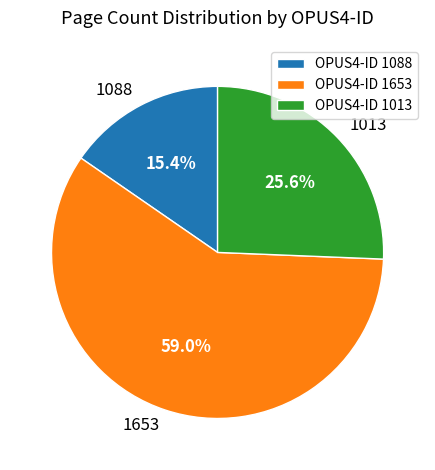

How many segments does this pie chart have?

3